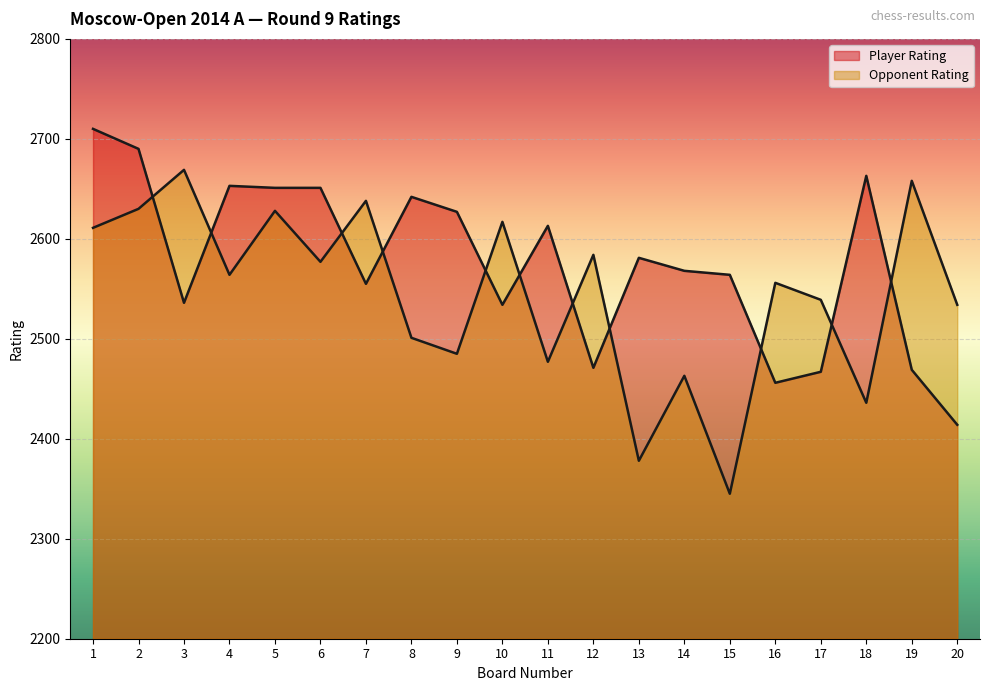

How many intersections are there between Opponent Rating and Player Rating?

11